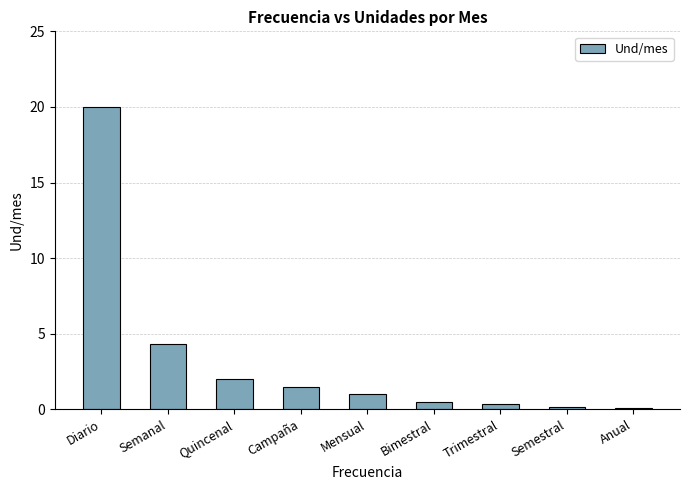

How many data points are less than 1?

4